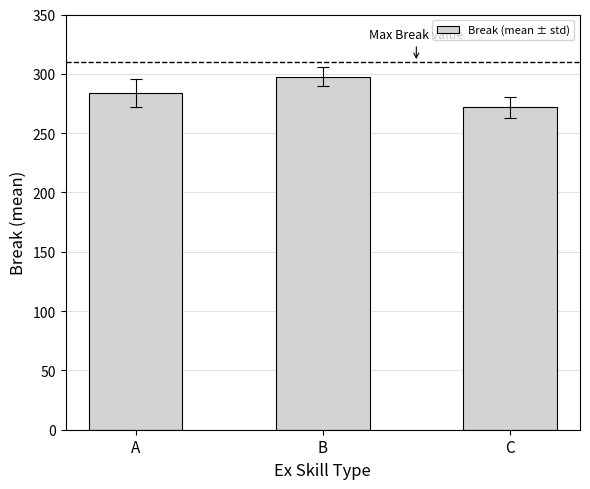

List the labels in order of value, smallest first.

C, A, B